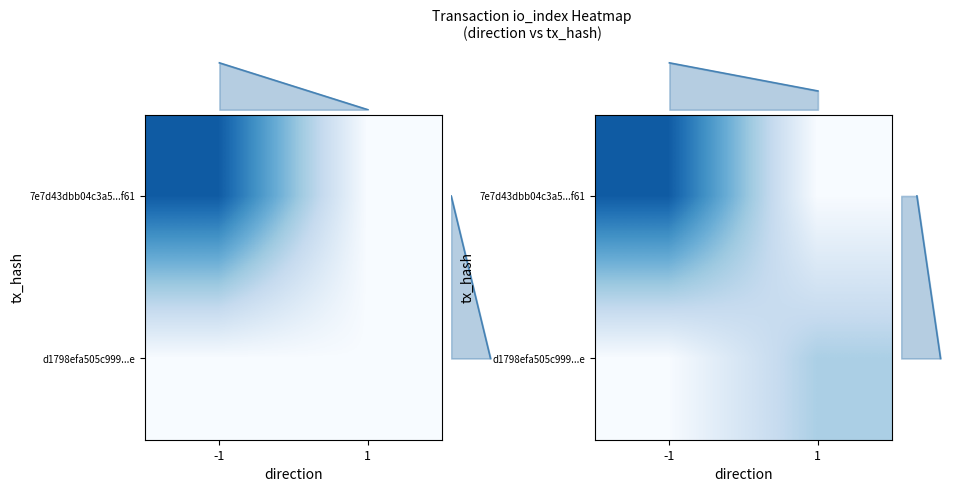

What is the difference between the highest and lowest values at -1?

1.0